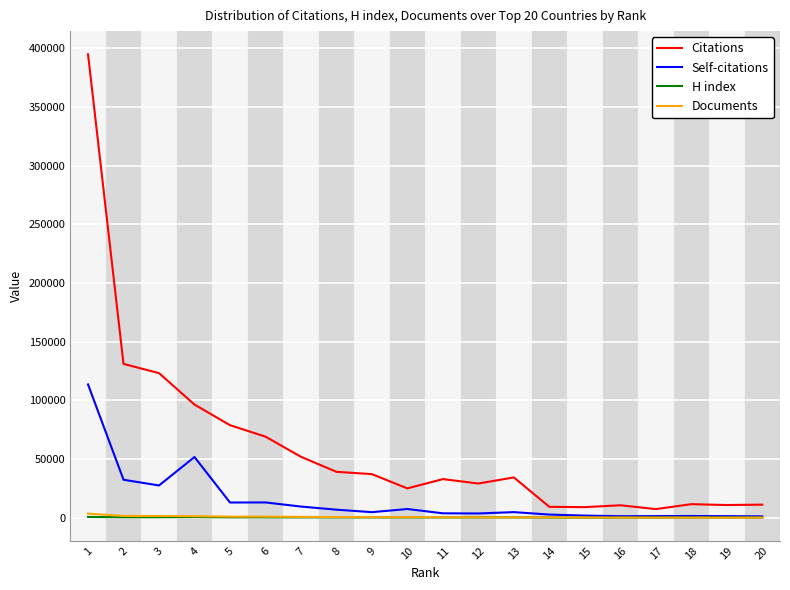

What is the difference between the maximum and minimum values in the Documents series?

3363